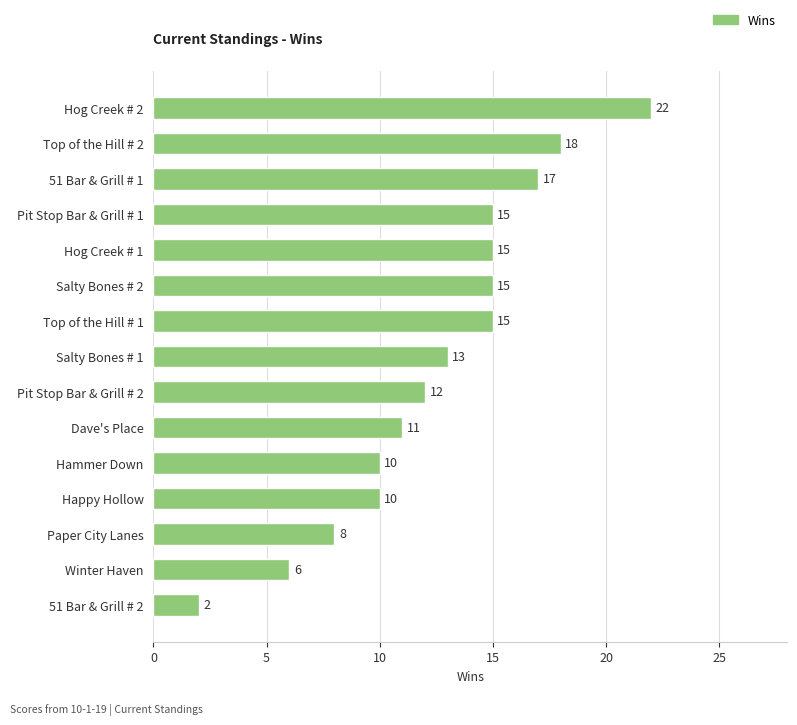

The value at Happy Hollow is 3. True or false?

False